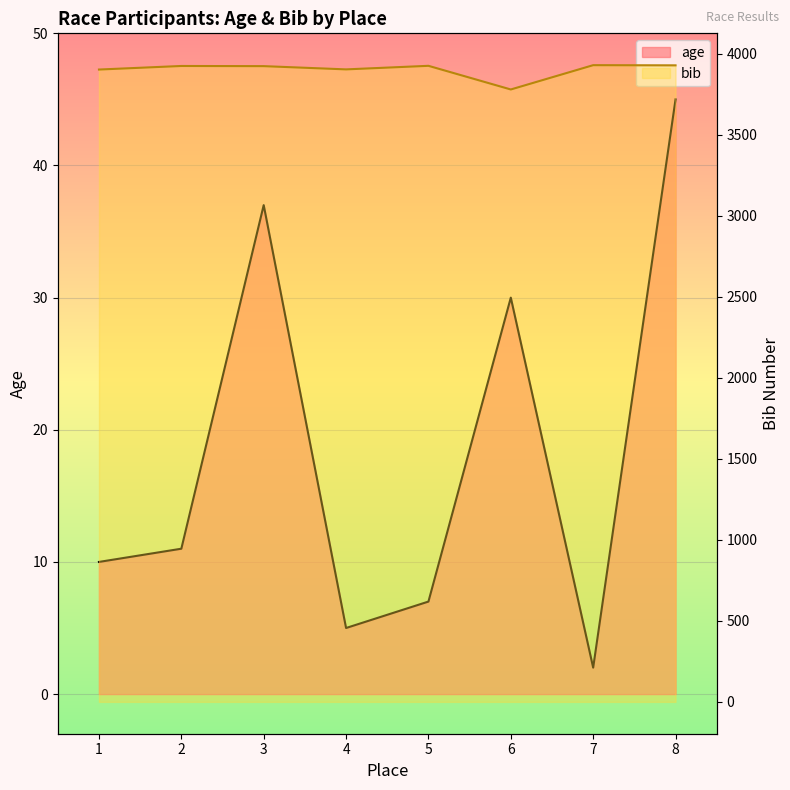

Count the number of data series in this chart.

2